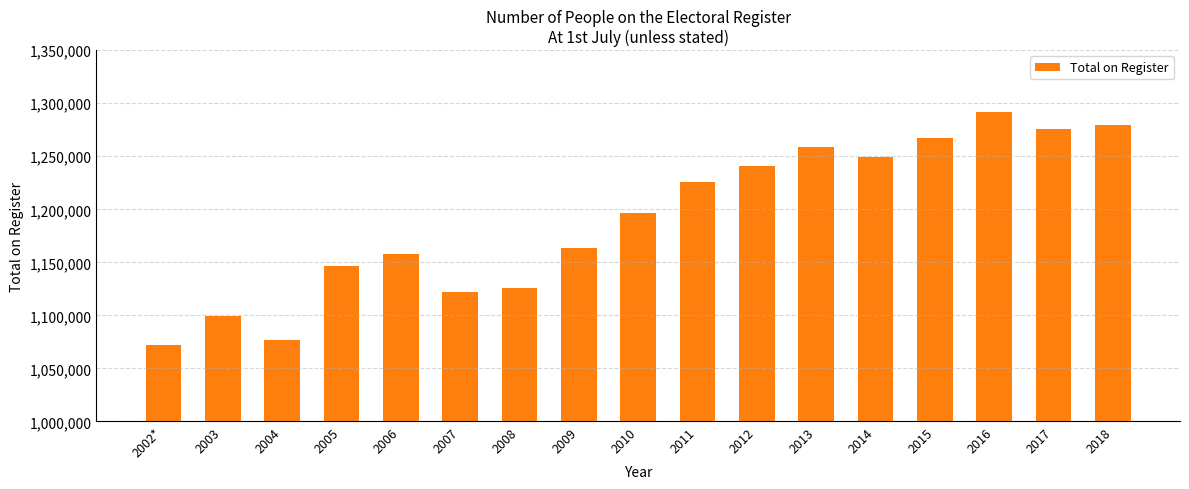

Reading left to right, what are all the values shown in this chart?

2002*=1072425	2003=1099010	2004=1076616	2005=1146952	2006=1157814	2007=1122469	2008=1126263	2009=1163197	2010=1196138	2011=1225587	2012=1241209	2013=1258385	2014=1249492	2015=1267172	2016=1291444	2017=1275263	2018=1279319